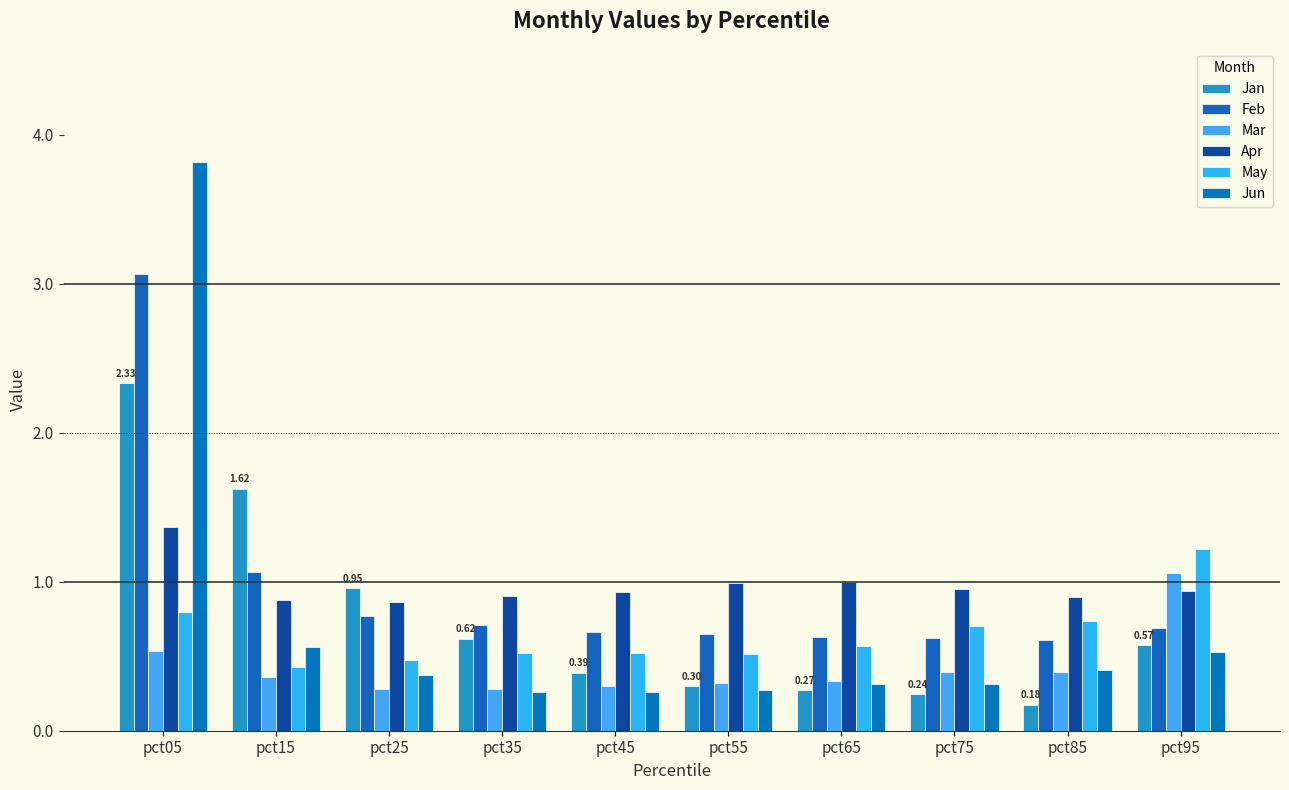

Reading right to left, list all the values displayed in this chart.

Jan: pct95=0.6	pct85=0.2	pct75=0.2	pct65=0.3	pct55=0.3	pct45=0.4	pct35=0.6	pct25=1.0	pct15=1.6	pct05=2.3
Feb: pct95=0.7	pct85=0.6	pct75=0.6	pct65=0.6	pct55=0.7	pct45=0.7	pct35=0.7	pct25=0.8	pct15=1.1	pct05=3.1
Mar: pct95=1.1	pct85=0.4	pct75=0.4	pct65=0.3	pct55=0.3	pct45=0.3	pct35=0.3	pct25=0.3	pct15=0.4	pct05=0.5
Apr: pct95=0.9	pct85=0.9	pct75=0.9	pct65=1.0	pct55=1.0	pct45=0.9	pct35=0.9	pct25=0.9	pct15=0.9	pct05=1.4
May: pct95=1.2	pct85=0.7	pct75=0.7	pct65=0.6	pct55=0.5	pct45=0.5	pct35=0.5	pct25=0.5	pct15=0.4	pct05=0.8
Jun: pct95=0.5	pct85=0.4	pct75=0.3	pct65=0.3	pct55=0.3	pct45=0.3	pct35=0.3	pct25=0.4	pct15=0.6	pct05=3.8